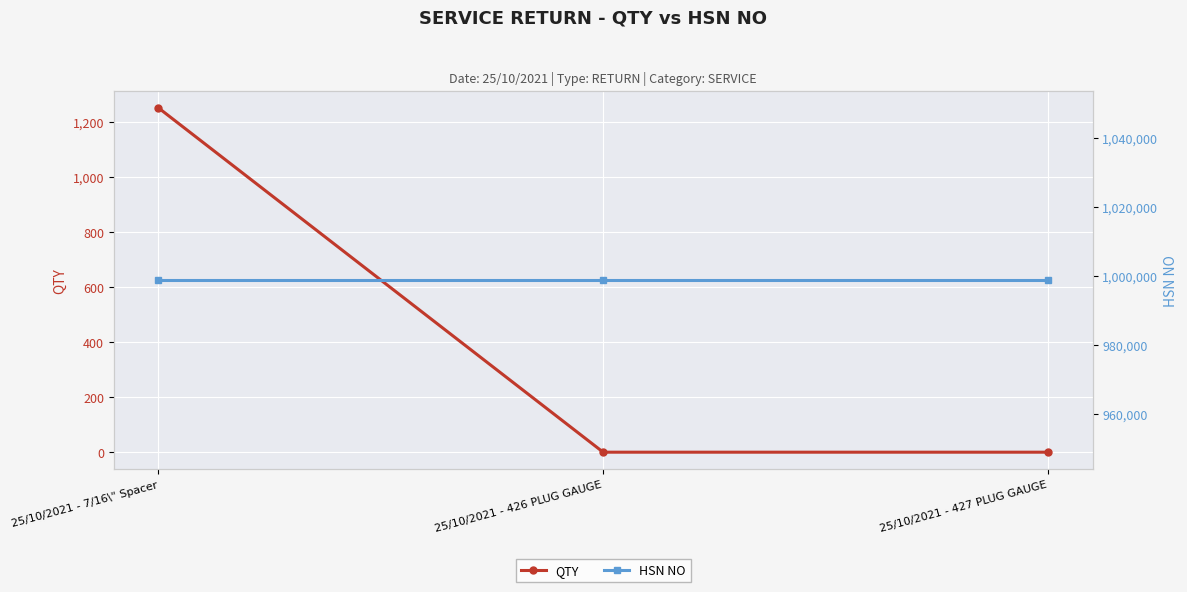

Is it true that QTY equals 1250 at 25/10/2021 - 7/16\" Spacer?

True